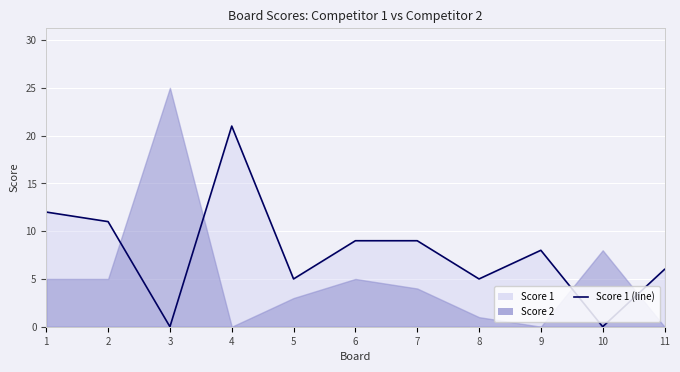

How many interior local valleys (lower than both neighbors) does the data have?

4